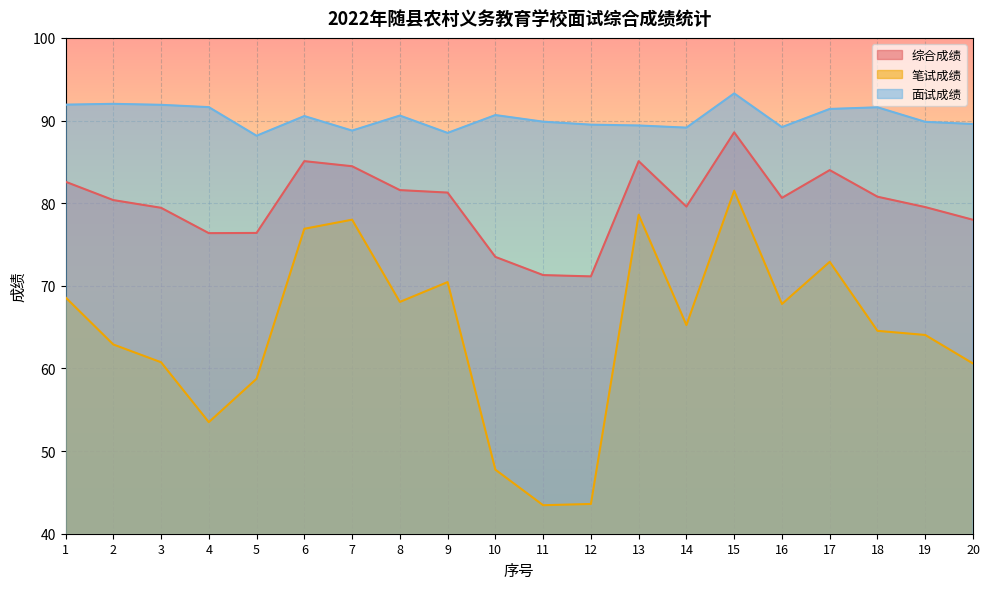

Which series has the largest total across all categories?

面试成绩